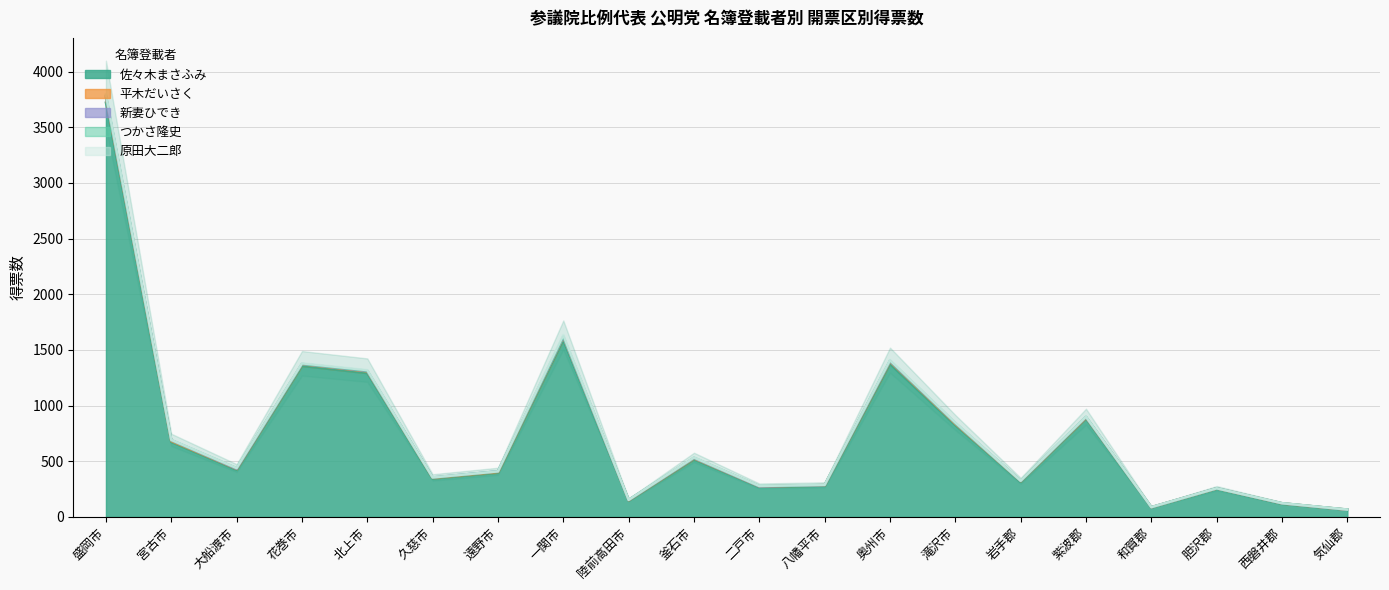

Reading left to right, what are all the values shown in this chart?

佐々木まさふみ: 盛岡市=3721.9	宮古市=672.9	大船渡市=422.9	花巻市=1355.9	北上市=1291.9	久慈市=344.9	遠野市=396.9	一関市=1587.8	陸前高田市=147.9	釜石市=516.0	二戸市=270.9	八幡平市=280.9	奥州市=1373.8	滝沢市=824.0	岩手郡=315.8	紫波郡=883.9	和賀郡=85.0	胆沢郡=255.0	西磐井郡=117.9	気仙郡=64.0
平木だいさく: 盛岡市=44.3	宮古市=9.0	大船渡市=9.0	花巻市=16.0	北上市=15.6	久慈市=6.0	遠野市=7.2	一関市=26.5	陸前高田市=3.0	釜石市=10.0	二戸市=3.0	八幡平市=5.0	奥州市=21.3	滝沢市=12.0	岩手郡=6.0	紫波郡=9.0	和賀郡=2.0	胆沢郡=1.0	西磐井郡=4.0	気仙郡=1.0
新妻ひでき: 盛岡市=10.0	宮古市=7.0	大船渡市=1.0	花巻市=2.0	北上市=3.0	久慈市=3.0	遠野市=5.1	一関市=2.0	陸前高田市=1.0	釜石市=3.0	二戸市=0.0	八幡平市=0.0	奥州市=4.0	滝沢市=6.0	岩手郡=1.0	紫波郡=3.0	和賀郡=0.0	胆沢郡=1.0	西磐井郡=0.0	気仙郡=0.0
つかさ隆史: 盛岡市=8.0	宮古市=1.0	大船渡市=5.0	花巻市=1.0	北上市=3.0	久慈市=0.0	遠野市=0.0	一関市=5.0	陸前高田市=1.0	釜石市=3.0	二戸市=3.0	八幡平市=1.0	奥州市=5.1	滝沢市=2.0	岩手郡=1.0	紫波郡=3.0	和賀郡=0.0	胆沢郡=0.0	西磐井郡=1.0	気仙郡=1.0
原田大二郎: 盛岡市=11.0	宮古市=2.0	大船渡市=1.0	花巻市=5.0	北上市=5.0	久慈市=1.0	遠野市=0.0	一関市=13.0	陸前高田市=0.0	釜石市=2.0	二戸市=1.0	八幡平市=1.0	奥州市=4.0	滝沢市=4.0	岩手郡=1.0	紫波郡=1.0	和賀郡=1.0	胆沢郡=0.0	西磐井郡=0.0	気仙郡=0.0